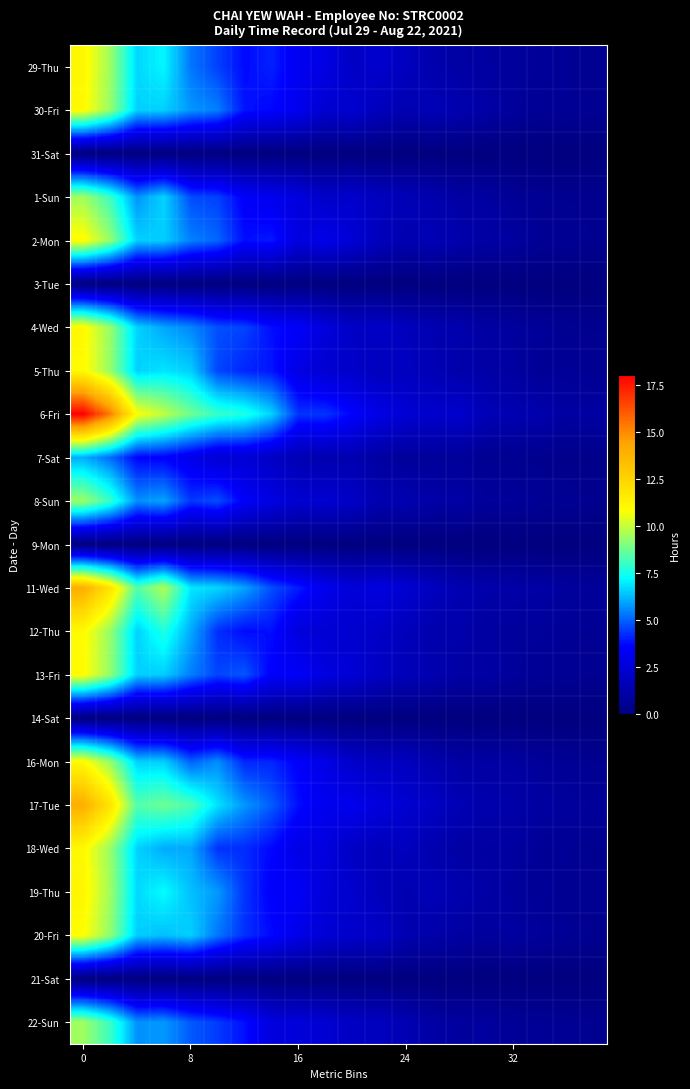

Reading left to right, extract all data points from this chart.

29-Thu: 11.1	9.5	6.7	7.1	5.3	4.5	3.7	4.1	3.2	2.9	2.0	2.2	1.8	1.3	1.1	0.9	0.8	0.8	0.6	0.5
30-Fri: 11.0	9.3	6.6	6.6	5.8	5.4	3.9	3.7	3.2	2.3	2.3	1.7	1.4	1.6	1.4	1.1	0.8	0.7	0.7	0.5
31-Sat: 0.0	0.0	0.0	0.0	0.0	0.0	0.0	0.0	0.0	0.0	0.0	0.0	0.0	0.0	0.0	0.0	0.0	0.0	0.0	0.0
1-Sun: 9.5	8.1	5.7	6.6	4.7	4.5	3.5	3.2	2.7	2.1	2.2	1.8	1.6	1.4	1.1	1.0	0.7	0.6	0.5	0.4
2-Mon: 11.0	9.3	6.6	6.5	5.5	5.0	3.8	4.0	2.7	3.0	2.4	1.8	1.4	1.5	1.3	1.1	0.9	0.7	0.6	0.5
3-Tue: 0.0	0.0	0.0	0.0	0.0	0.0	0.0	0.0	0.0	0.0	0.0	0.0	0.0	0.0	0.0	0.0	0.0	0.0	0.0	0.0
4-Wed: 11.0	9.4	6.6	6.0	5.5	4.7	4.6	3.8	3.5	2.6	2.0	2.1	1.8	1.4	1.3	1.0	0.9	0.7	0.6	0.5
5-Thu: 11.0	9.3	6.6	6.9	6.6	4.6	4.1	3.9	2.9	2.3	2.1	1.7	1.9	1.5	1.3	1.1	1.0	0.7	0.7	0.6
6-Fri: 18.1	15.3	10.8	9.9	8.8	8.0	7.7	6.6	4.3	4.4	3.6	2.9	2.4	2.2	2.2	1.6	1.5	1.3	1.0	1.0
7-Sat: 6.0	5.1	3.6	3.5	3.0	2.4	2.4	2.0	1.5	1.4	1.4	1.0	0.8	0.8	0.8	0.5	0.5	0.4	0.3	0.3
8-Sun: 9.4	8.0	5.7	5.9	4.4	4.7	3.5	2.8	2.3	2.3	2.1	1.4	1.4	1.1	1.1	0.8	0.8	0.6	0.6	0.4
9-Mon: 0.0	0.0	0.0	0.0	0.0	0.0	0.0	0.0	0.0	0.0	0.0	0.0	0.0	0.0	0.0	0.0	0.0	0.0	0.0	0.0
11-Wed: 14.0	11.9	8.4	9.7	6.9	6.7	6.0	4.7	4.0	3.1	2.5	2.8	2.4	1.9	1.5	1.3	1.2	1.1	0.9	0.8
12-Thu: 11.0	9.3	6.6	7.7	6.0	4.3	3.8	3.8	2.6	2.4	2.3	2.0	1.7	1.3	1.3	0.9	0.8	0.8	0.7	0.6
13-Fri: 10.9	9.3	6.6	6.5	5.4	4.6	4.8	3.5	3.5	2.7	2.5	1.9	1.7	1.4	1.1	1.1	0.8	0.6	0.7	0.5
14-Sat: 0.0	0.0	0.0	0.0	0.0	0.0	0.0	0.0	0.0	0.0	0.0	0.0	0.0	0.0	0.0	0.0	0.0	0.0	0.0	0.0
16-Mon: 11.0	9.3	6.6	6.6	5.0	5.6	4.2	4.1	3.5	2.9	2.1	1.9	1.8	1.3	1.1	1.0	1.0	0.8	0.7	0.5
17-Tue: 14.0	11.9	8.4	8.8	8.3	6.8	5.8	4.9	3.8	3.2	3.2	2.7	2.3	2.0	1.5	1.3	1.2	1.0	0.9	0.8
18-Wed: 11.0	9.4	6.6	6.0	6.0	4.3	4.2	3.7	2.9	2.7	2.0	1.7	1.8	1.4	1.1	1.0	1.0	0.7	0.7	0.5
19-Thu: 11.2	9.5	6.7	7.2	6.3	5.8	4.4	3.5	3.4	2.5	2.3	1.7	1.4	1.6	1.3	1.1	0.9	0.7	0.6	0.5
20-Fri: 10.9	9.3	6.5	6.3	6.6	5.3	4.3	3.7	3.0	2.4	2.2	2.1	1.4	1.2	1.0	0.9	1.0	0.8	0.6	0.5
21-Sat: 0.0	0.0	0.0	0.0	0.0	0.0	0.0	0.0	0.0	0.0	0.0	0.0	0.0	0.0	0.0	0.0	0.0	0.0	0.0	0.0
22-Sun: 9.5	8.0	5.7	5.8	4.9	4.4	3.8	2.7	2.6	2.4	2.0	1.8	1.5	1.1	0.9	0.9	0.6	0.7	0.6	0.5